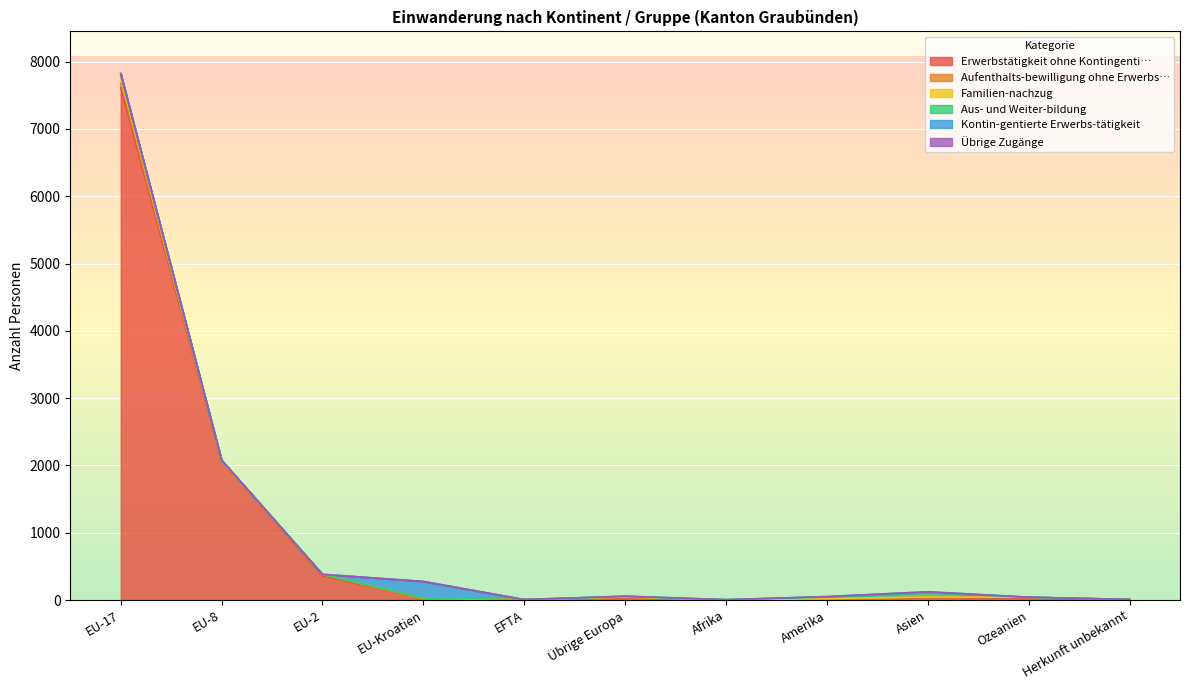

Reading left to right, extract all data points from this chart.

Erwerbstätigkeit ohne Kontingenti…: EU-17=7614	EU-8=2059	EU-2=363	EU-Kroatien=24	EFTA=7	Übrige Europa=22	Afrika=2	Amerika=1	Asien=34	Ozeanien=29	Herkunft unbekannt=8
Aufenthalts-bewilligung ohne Erwerbs…: EU-17=66	EU-8=5	EU-2=15	EU-Kroatien=1	EFTA=0	Übrige Europa=16	Afrika=0	Amerika=10	Asien=10	Ozeanien=12	Herkunft unbekannt=0
Familien-nachzug: EU-17=75	EU-8=11	EU-2=4	EU-Kroatien=3	EFTA=0	Übrige Europa=7	Afrika=1	Amerika=11	Asien=0	Ozeanien=0	Herkunft unbekannt=0
Aus- und Weiter-bildung: EU-17=67	EU-8=4	EU-2=0	EU-Kroatien=2	EFTA=0	Übrige Europa=7	Afrika=1	Amerika=21	Asien=64	Ozeanien=1	Herkunft unbekannt=0
Kontin-gentierte Erwerbs-tätigkeit: EU-17=0	EU-8=0	EU-2=0	EU-Kroatien=246	EFTA=0	Übrige Europa=5	Afrika=1	Amerika=8	Asien=14	Ozeanien=0	Herkunft unbekannt=0
Übrige Zugänge: EU-17=1	EU-8=0	EU-2=0	EU-Kroatien=0	EFTA=0	Übrige Europa=0	Afrika=0	Amerika=0	Asien=0	Ozeanien=0	Herkunft unbekannt=0